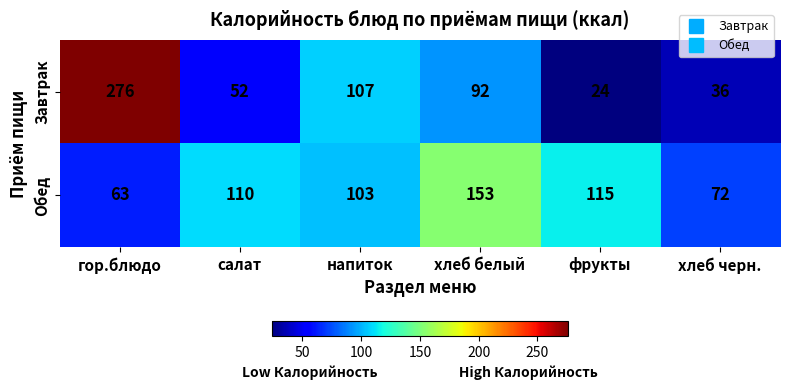

How many categories are shown in the chart?

6